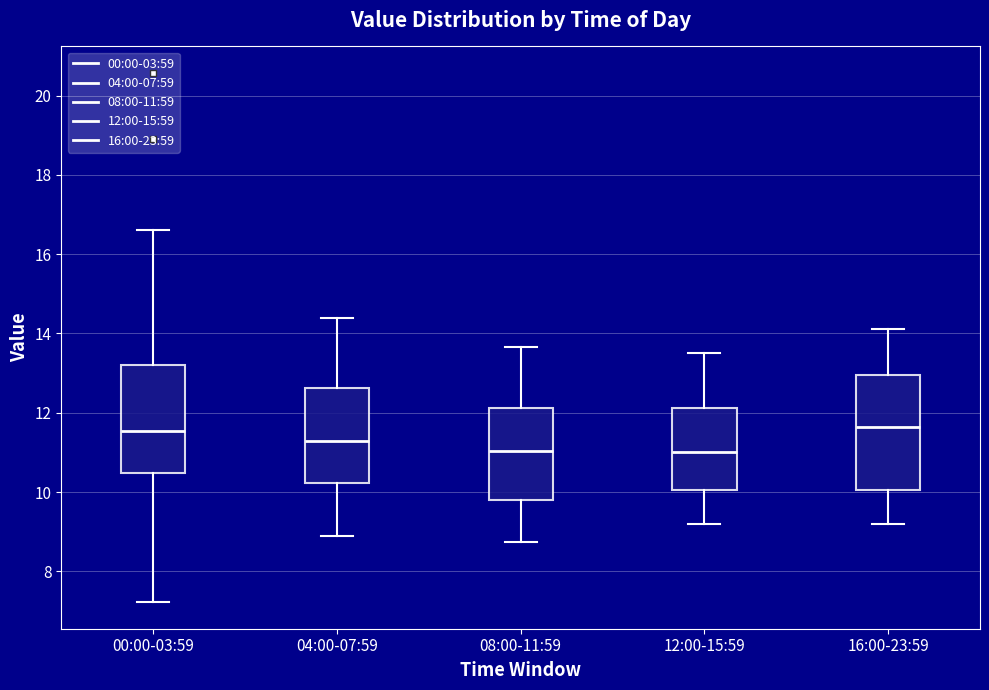

Reading left to right, read every box against the y-axis: the position of its median line, the range the box covers, and the ends of its whiskers. The values are not printed on the chart, so give them approximately, as read against the axis.

00:00-03:59: median 11.6, box 10.4 to 13.2, whiskers 7.2 to 16.6
04:00-07:59: median 11.2, box 10.2 to 12.6, whiskers 9.0 to 14.4
08:00-11:59: median 11.0, box 9.8 to 12.2, whiskers 8.8 to 13.6
12:00-15:59: median 11.0, box 10.0 to 12.2, whiskers 9.2 to 13.6
16:00-23:59: median 11.6, box 10.0 to 13.0, whiskers 9.2 to 14.2